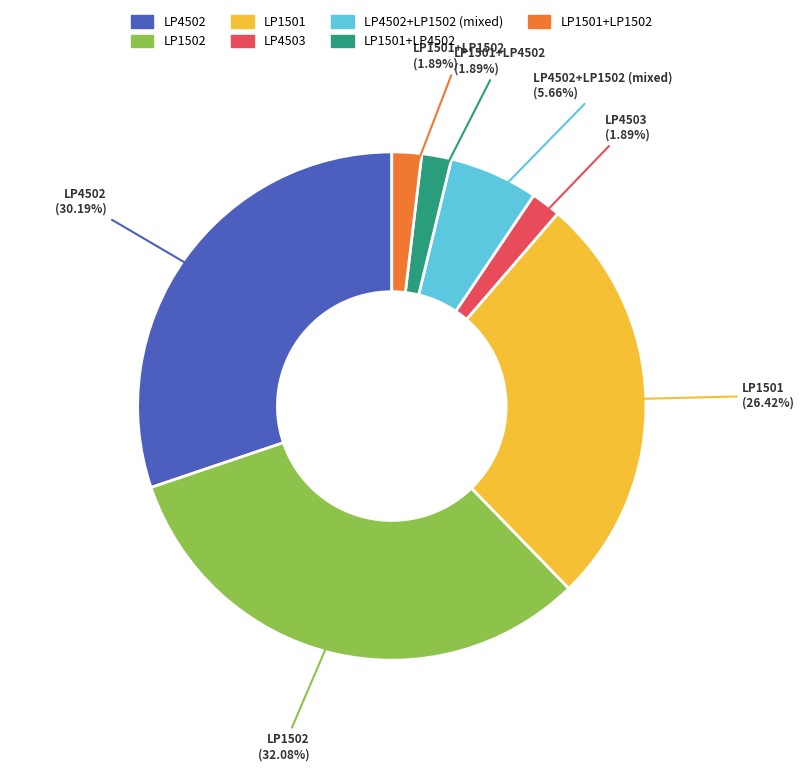

Count the number of slices in the pie.

7